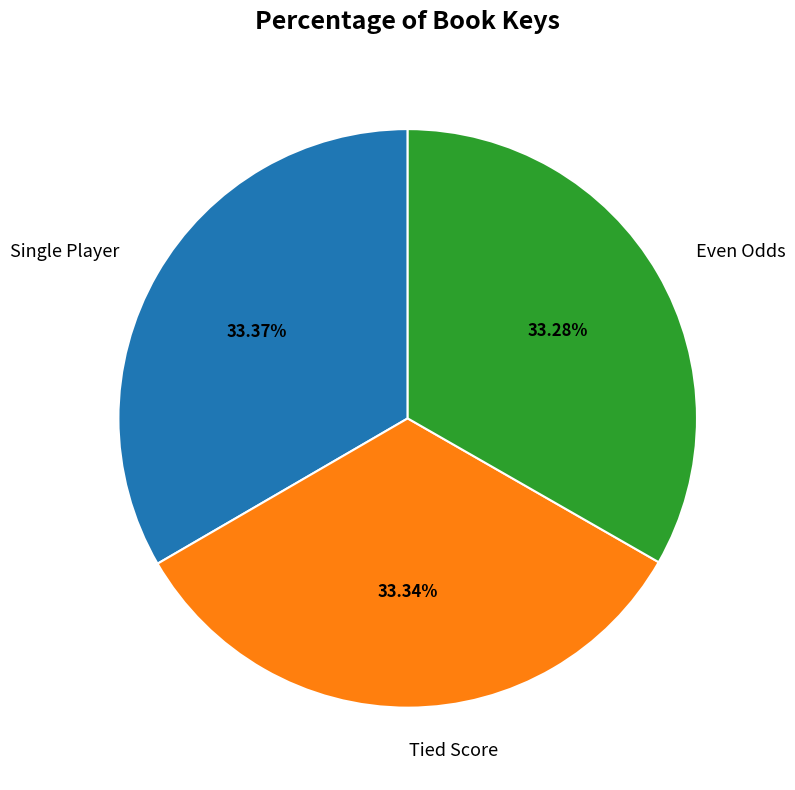

Does Tied Score represent more than half of the total?

No